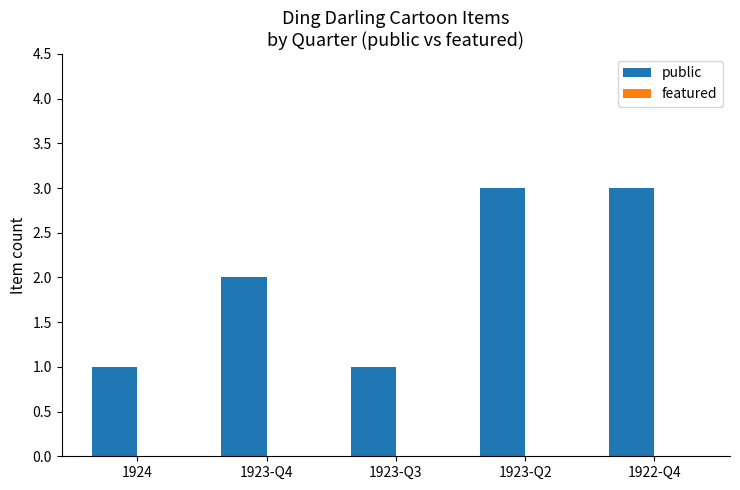

Reading right to left, what are all the values shown in this chart?

1922-Q4=3	1923-Q2=3	1923-Q3=1	1923-Q4=2	1924=1